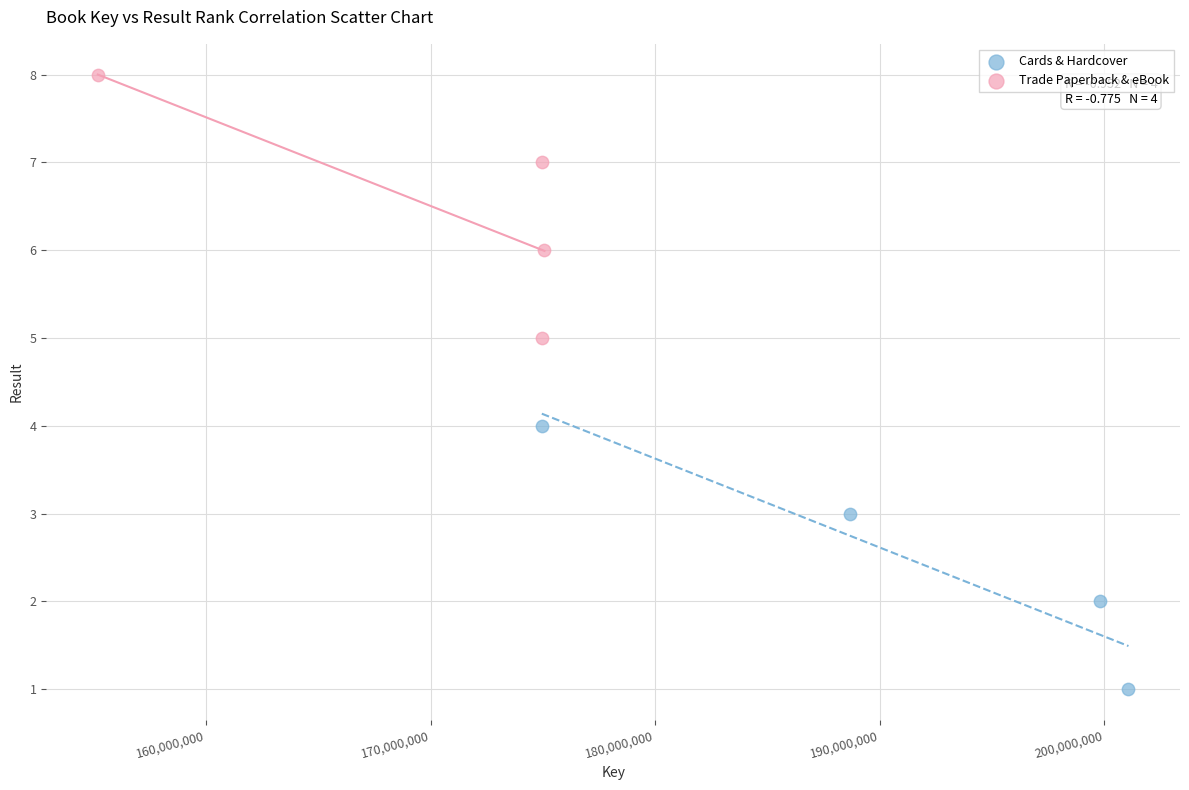

Which series reaches the minimum Y coordinate?

Cards & Hardcover